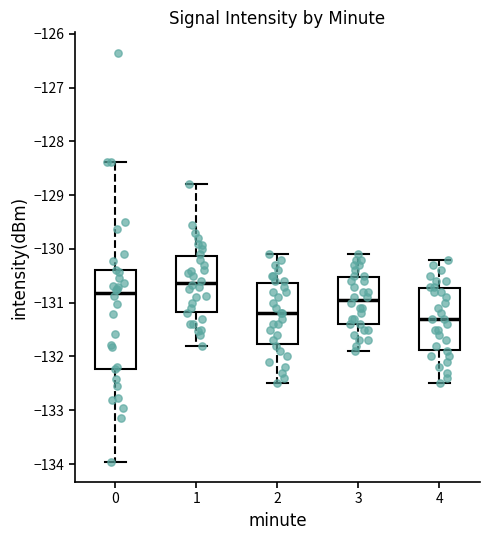

Reading left to right, transcribe this box plot: for each box, give where its median line is, the range the box spans, and where its two whiskers end, as read against the y-axis. The values are not printed on the chart, so give them approximately, as read against the axis.

0: median -130.8, box -132.2 to -130.4, whiskers -134.0 to -128.4
1: median -130.6, box -131.2 to -130.1, whiskers -131.8 to -128.8
2: median -131.2, box -131.8 to -130.6, whiskers -132.5 to -130.1
3: median -130.9, box -131.4 to -130.5, whiskers -131.9 to -130.1
4: median -131.3, box -131.9 to -130.7, whiskers -132.5 to -130.2